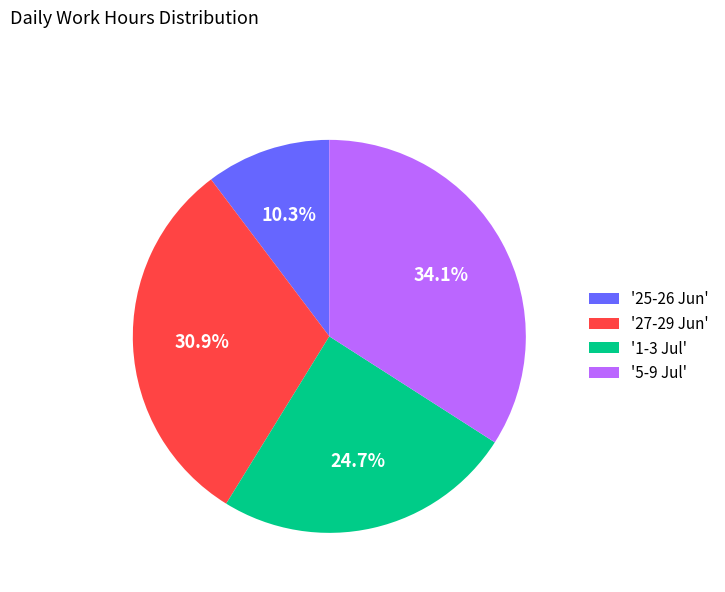

Which slice is the largest?

'5-9 Jul'